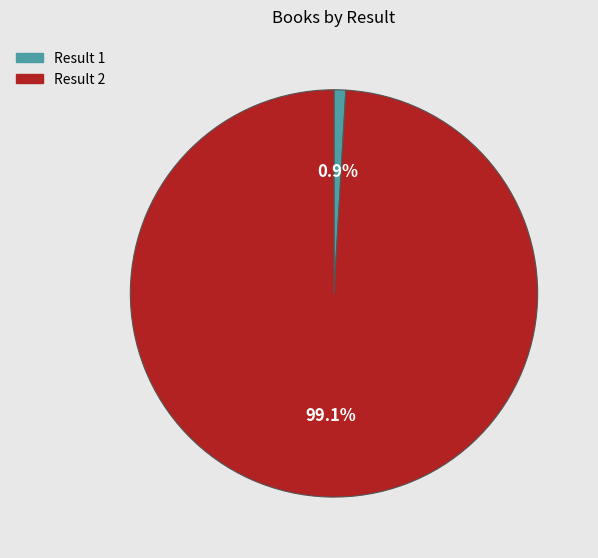

Is there any slice that represents more than half of the pie?

Yes